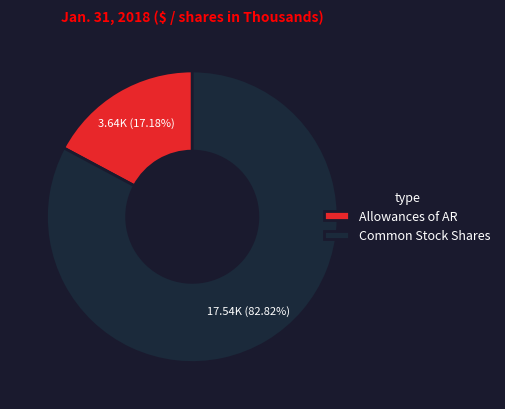

Rank the categories by value from lowest to highest.

Allowances of AR, Common Stock Shares